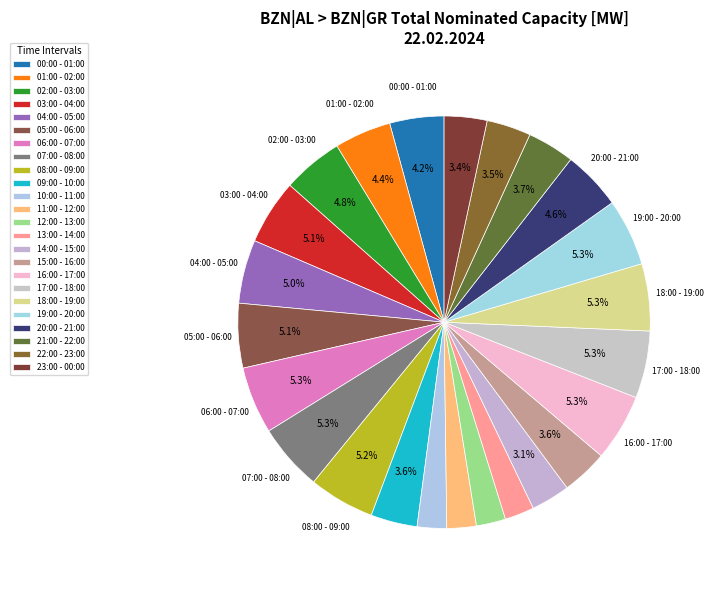

Count the number of slices in the pie.

24